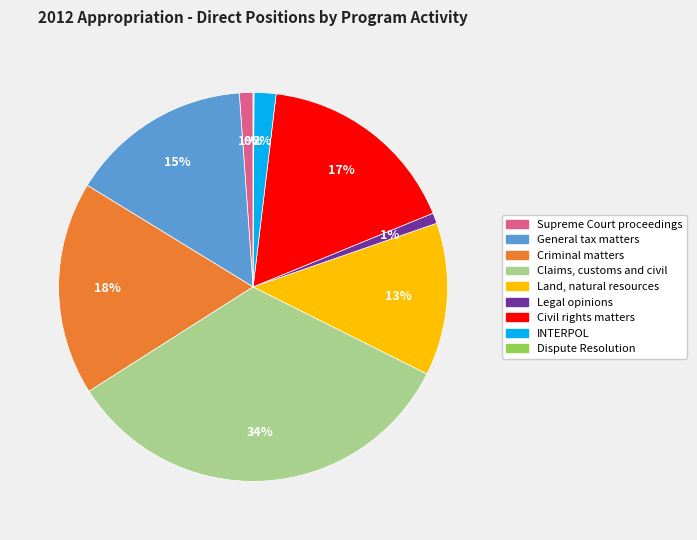

Do Civil rights matters and Supreme Court proceedings together represent more than half of the pie?

No